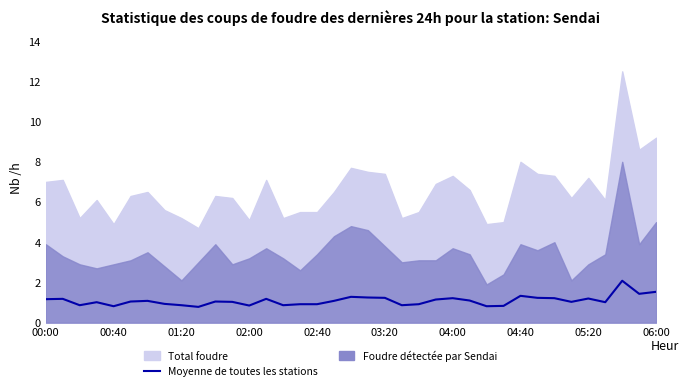

At which category does the chart reach its peak across all series?

34